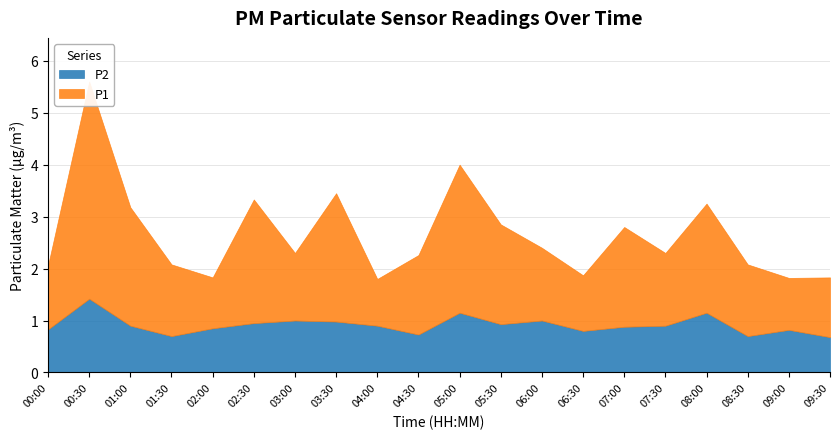

At how many categories does at least one series exceed 3?

1